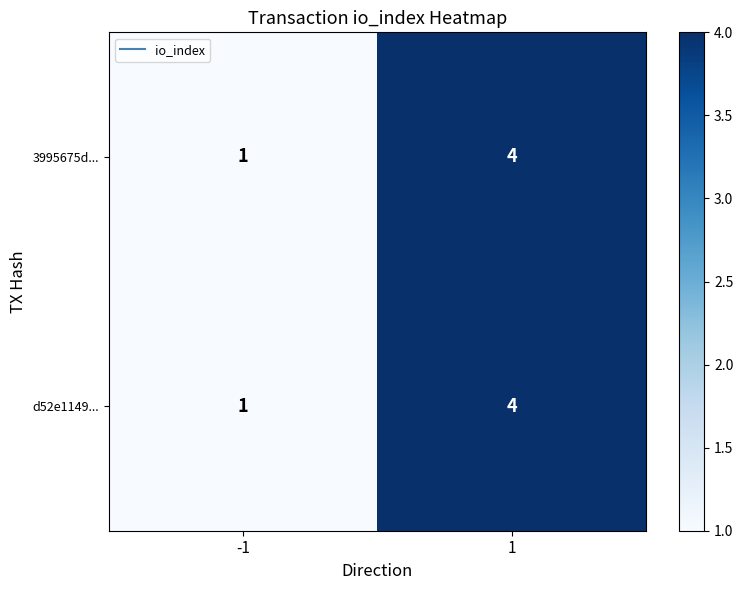

Reading left to right, extract all data points from this chart.

3995675d...: -1=1	1=4
d52e1149...: -1=1	1=4